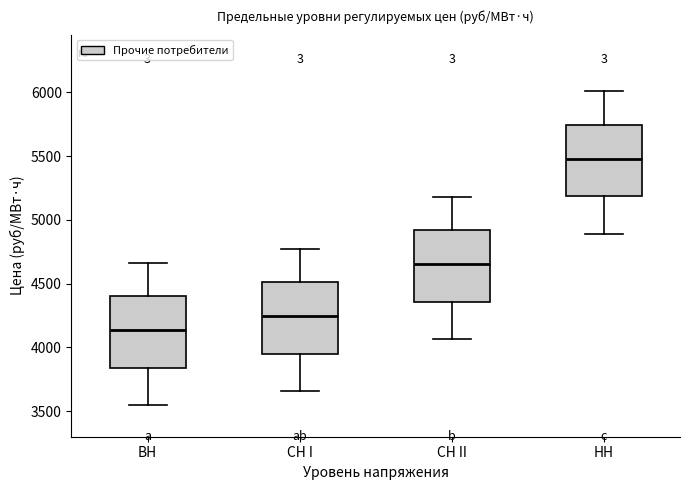

Reading left to right, read every box against the y-axis: the position of its median line, the range the box covers, and the ends of its whiskers. The values are not printed on the chart, so give them approximately, as read against the axis.

ВН: median 4150, box 3850 to 4400, whiskers 3550 to 4650
СН I: median 4250, box 3950 to 4500, whiskers 3650 to 4750
СН II: median 4650, box 4350 to 4900, whiskers 4050 to 5200
НН: median 5500, box 5200 to 5750, whiskers 4900 to 6000